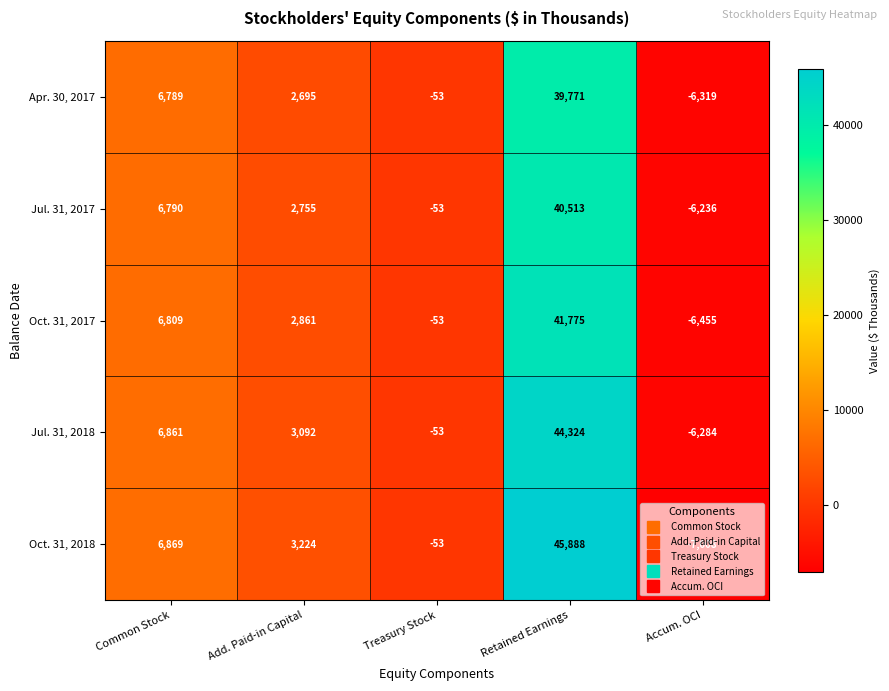

At which label is Jul. 31, 2018 closest to 19020?

Common Stock